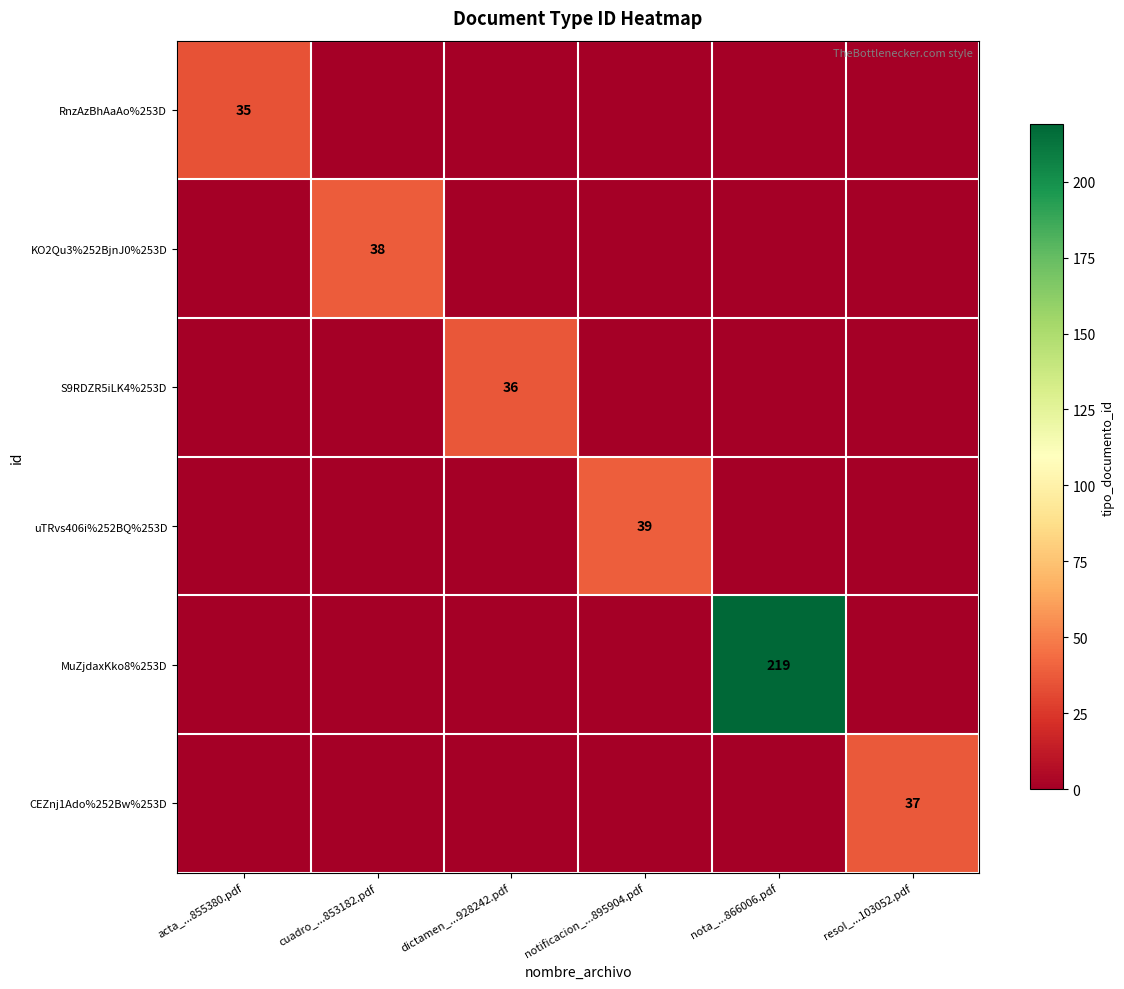

Is it true that uTRvs406i%252BQ%253D equals 22 at notificacion_...895904.pdf?

False